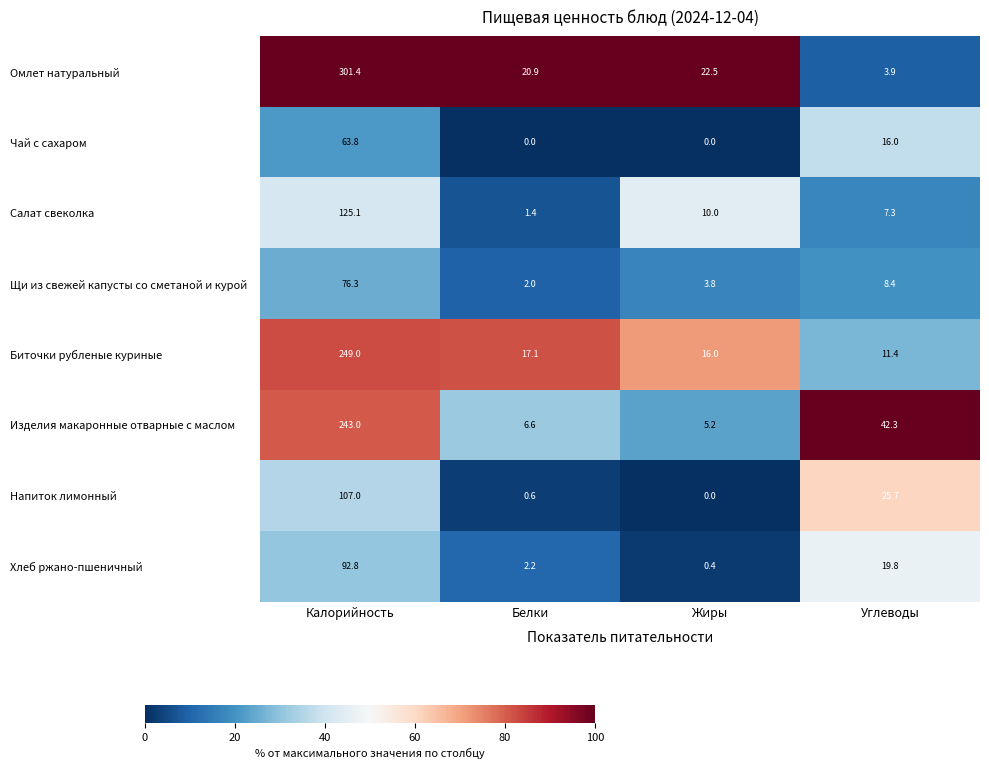

Which series has the widest spread of values?

Омлет натуральный